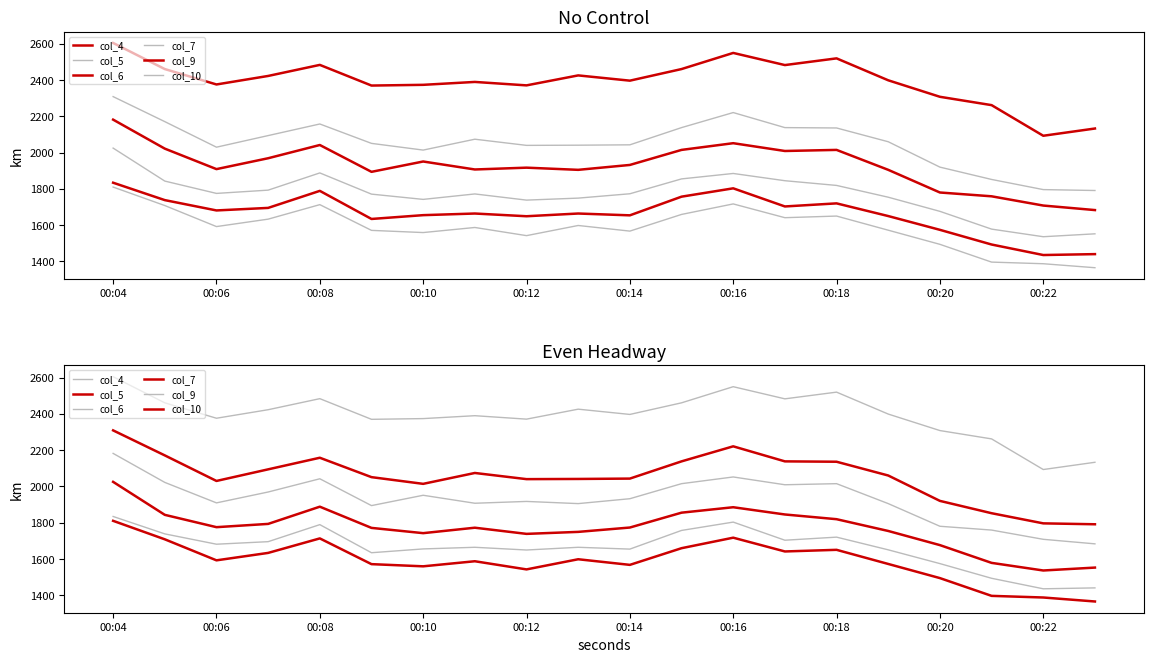

What is the minimum value shown in the chart?

1365